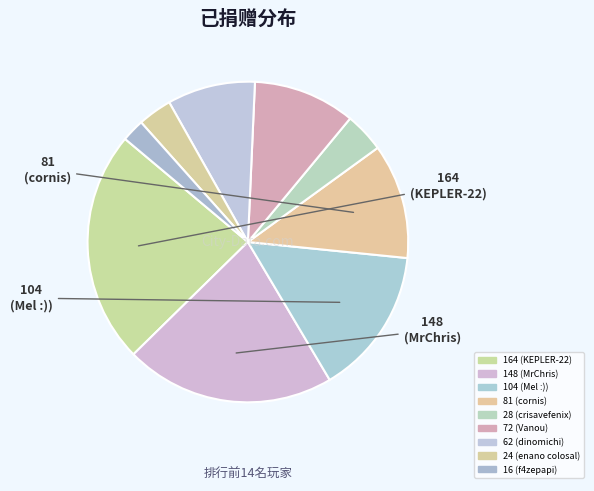

How many segments does this pie chart have?

9